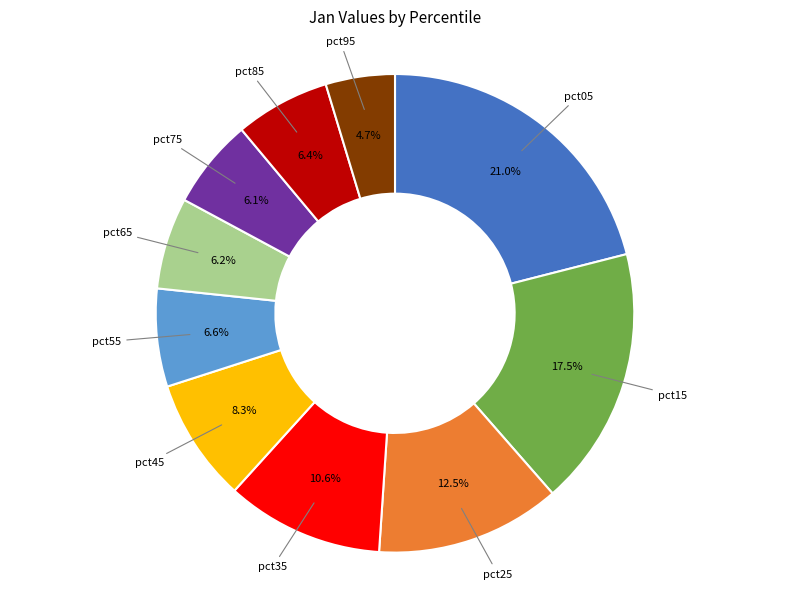

Is there any slice that represents more than half of the pie?

No